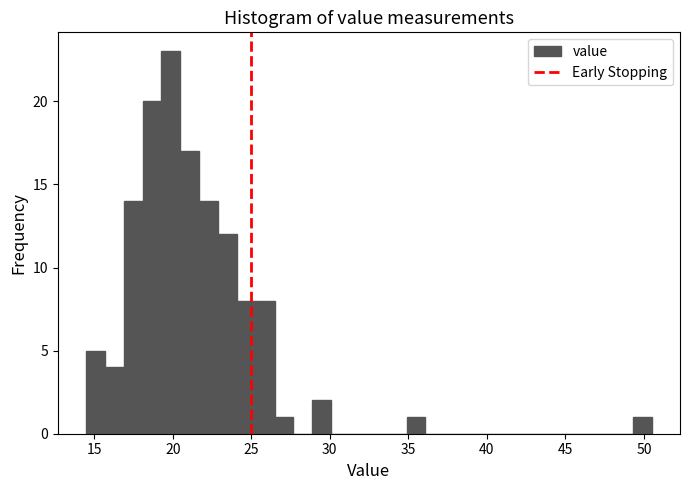

Read against the x-axis, roughly where is the centre of the tallest bar?

20.0